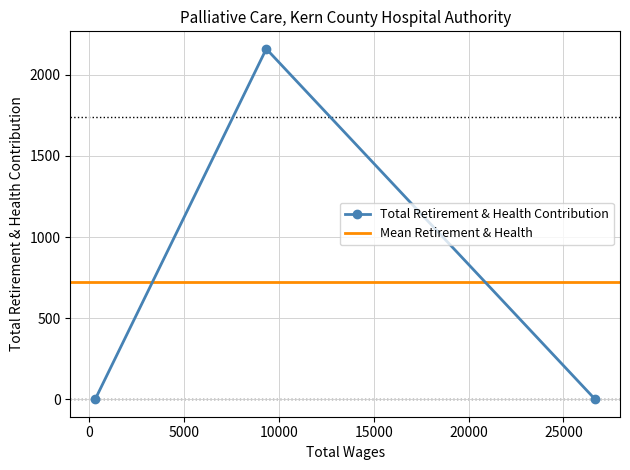

Reading right to left, extract all data points from this chart.

Nurse II-Pd=0	Hosp Staff Nurse II=2160	Medical Social Worker-Rr=0